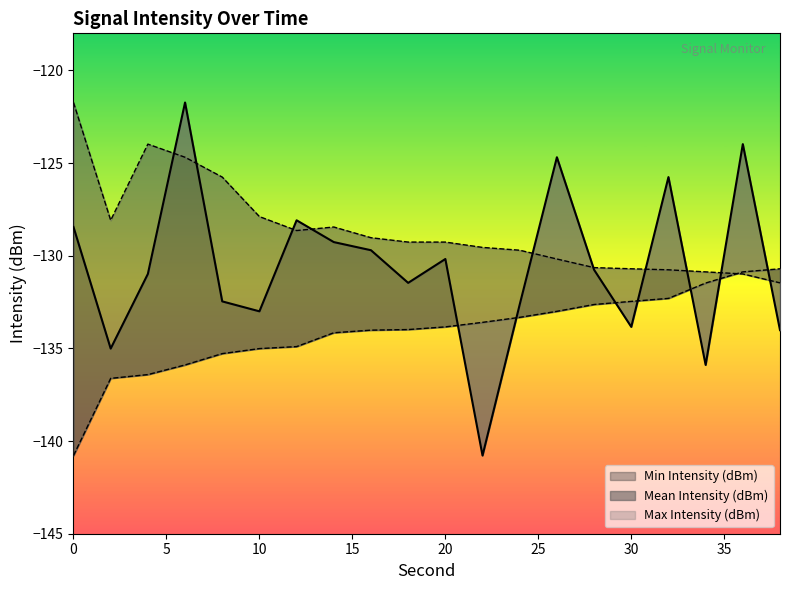

Read the Min Intensity (dBm) value at 38.

-130.7